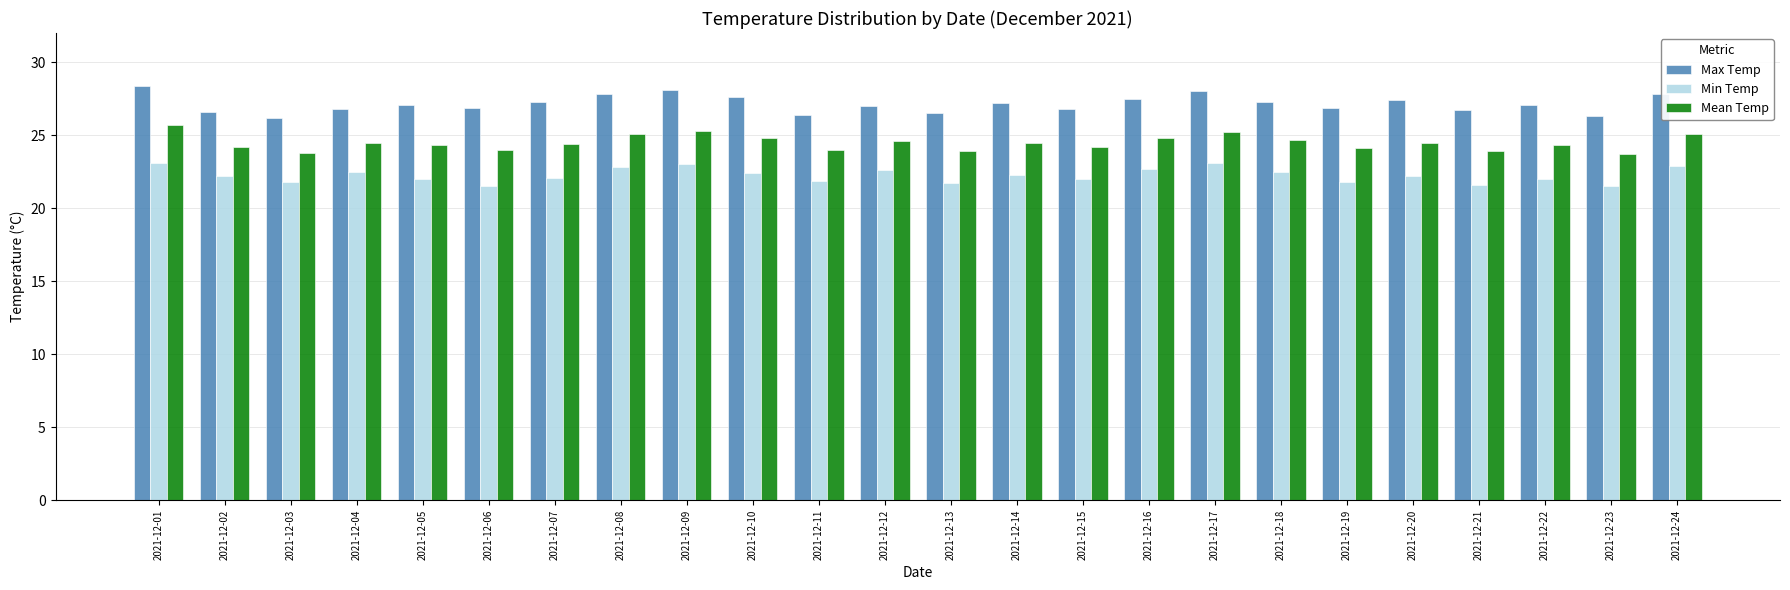

At 2021-12-03, list the series in order from smallest to largest.

Min Temp, Mean Temp, Max Temp